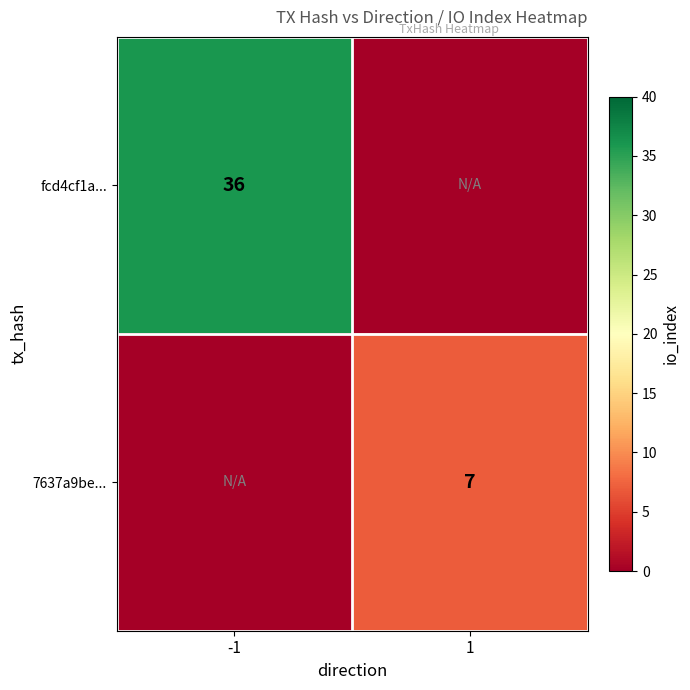

True or false: 7637a9be... has a value of 7 at 1.

True